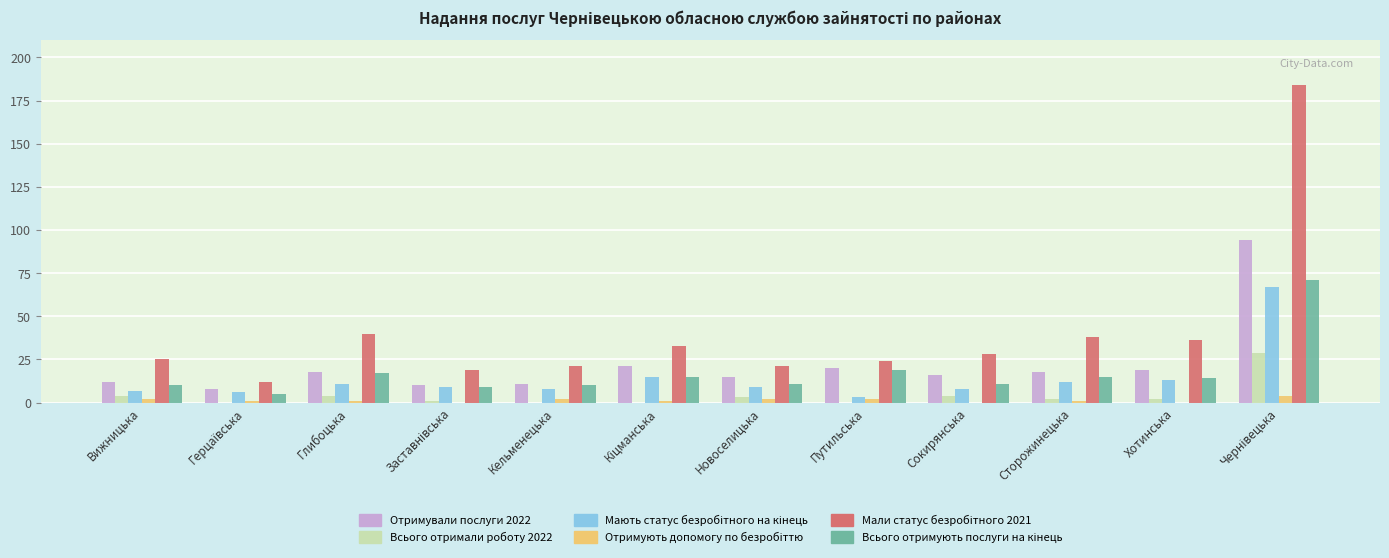

What is the greatest value displayed?

184